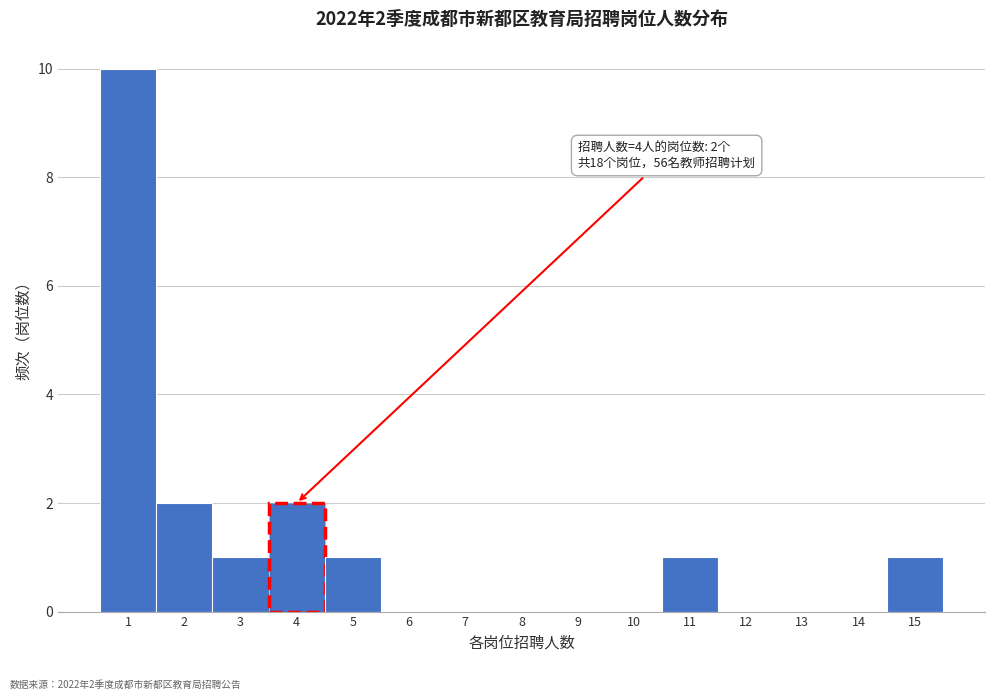

Which range on the x-axis has the tallest bar?

0.5 to 1.5